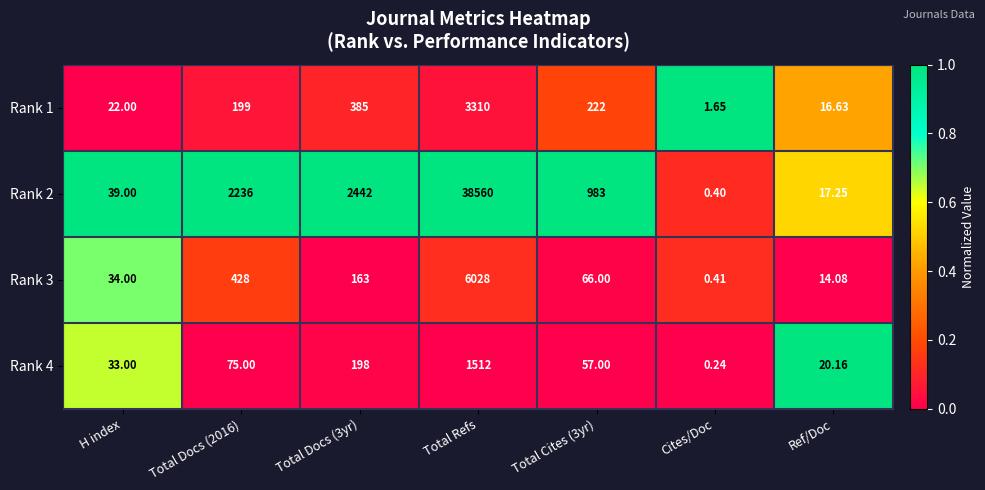

At which label does Rank 1 reach its minimum?

Cites/Doc